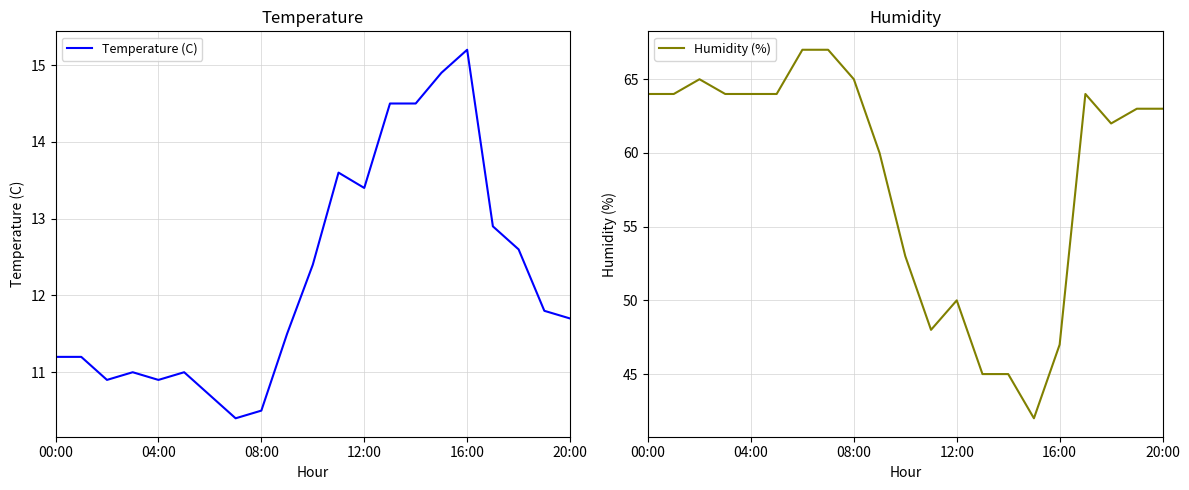

How many lines are shown in the chart?

2